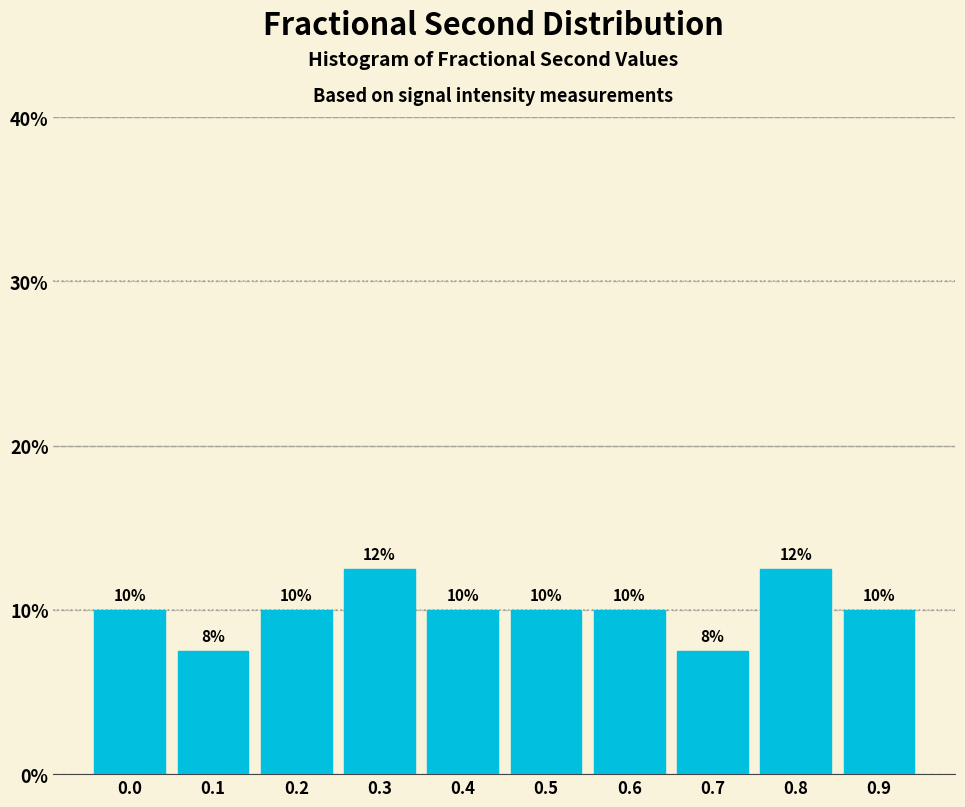

What is the greatest value displayed?

12.5